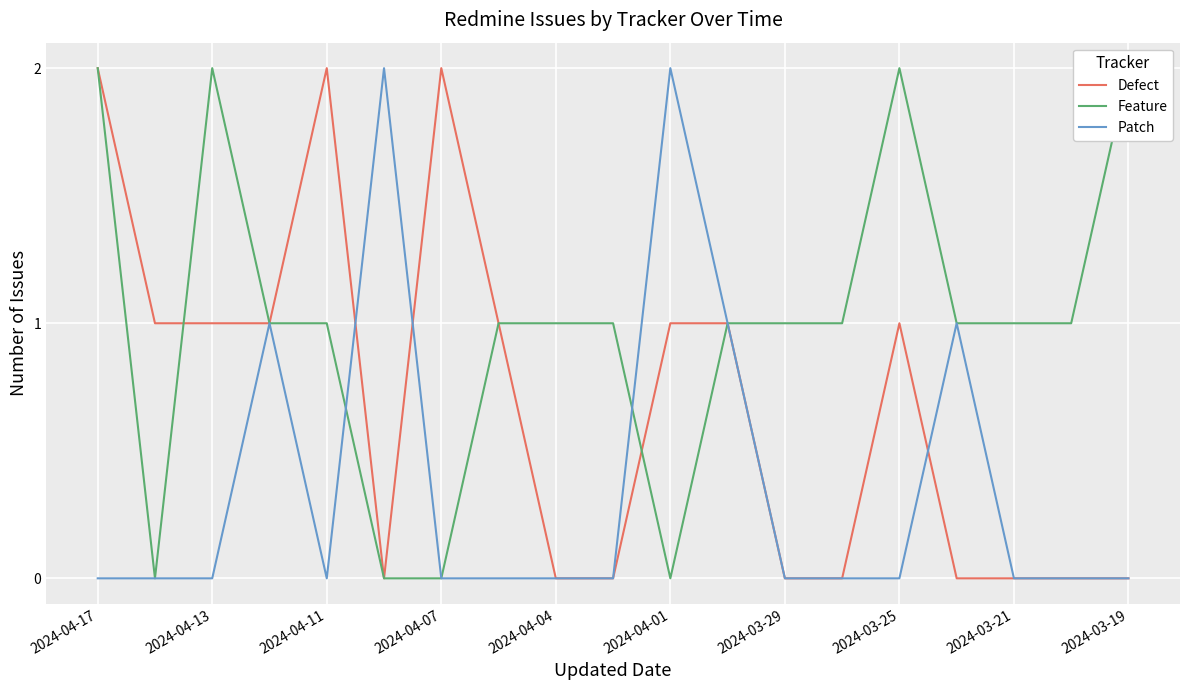

Count the Patch values in the range 0 to 1.

17